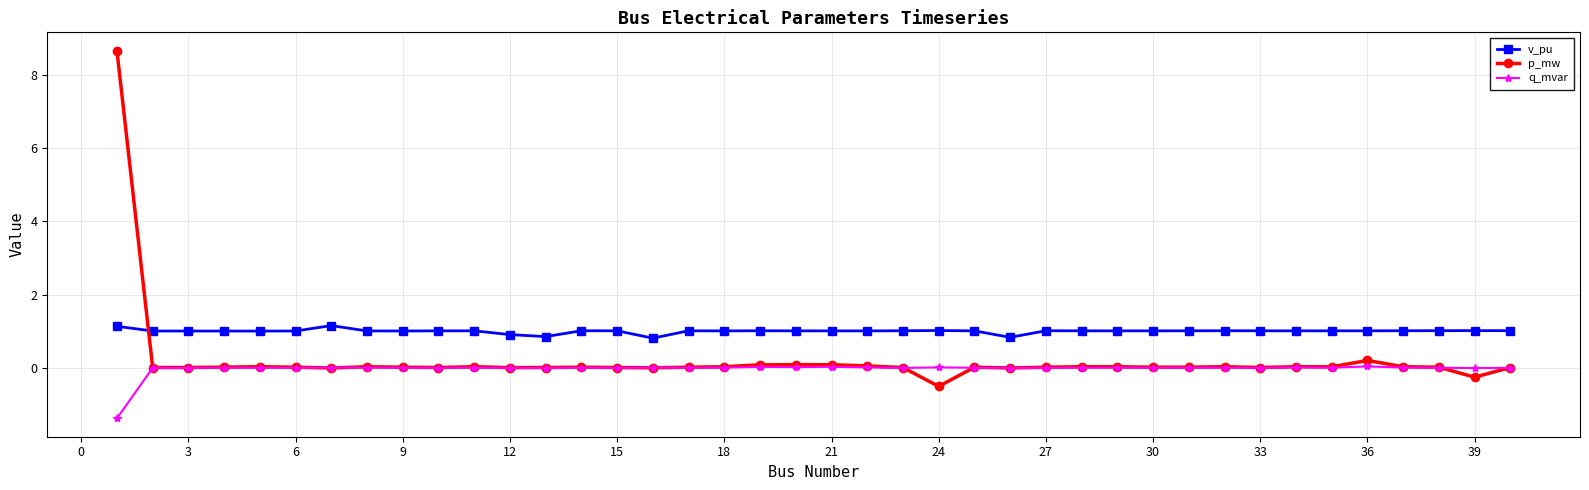

What are all the series names shown in the legend?

v_pu, p_mw, q_mvar